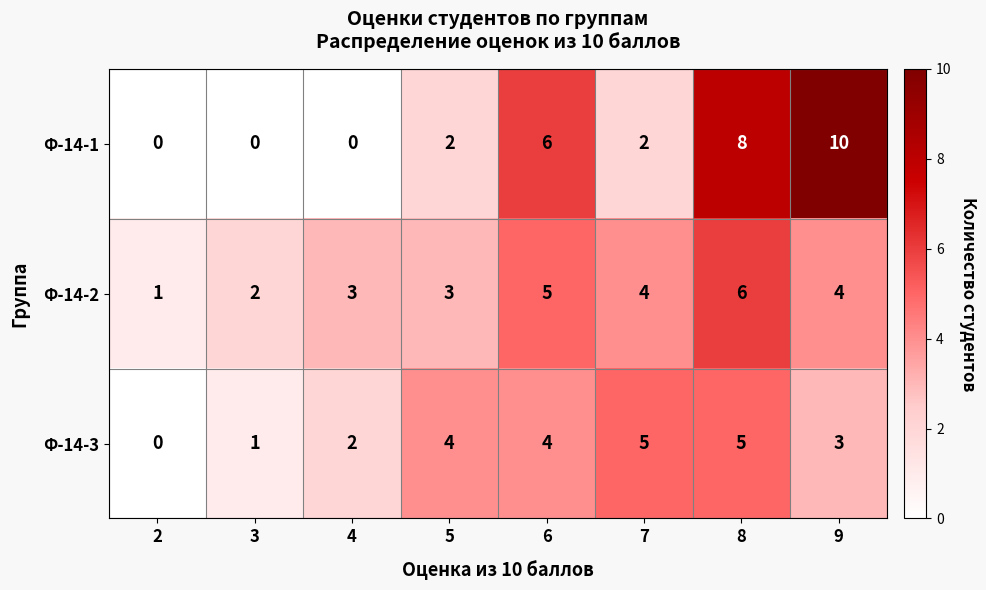

At which category is the sum across all series the highest?

8